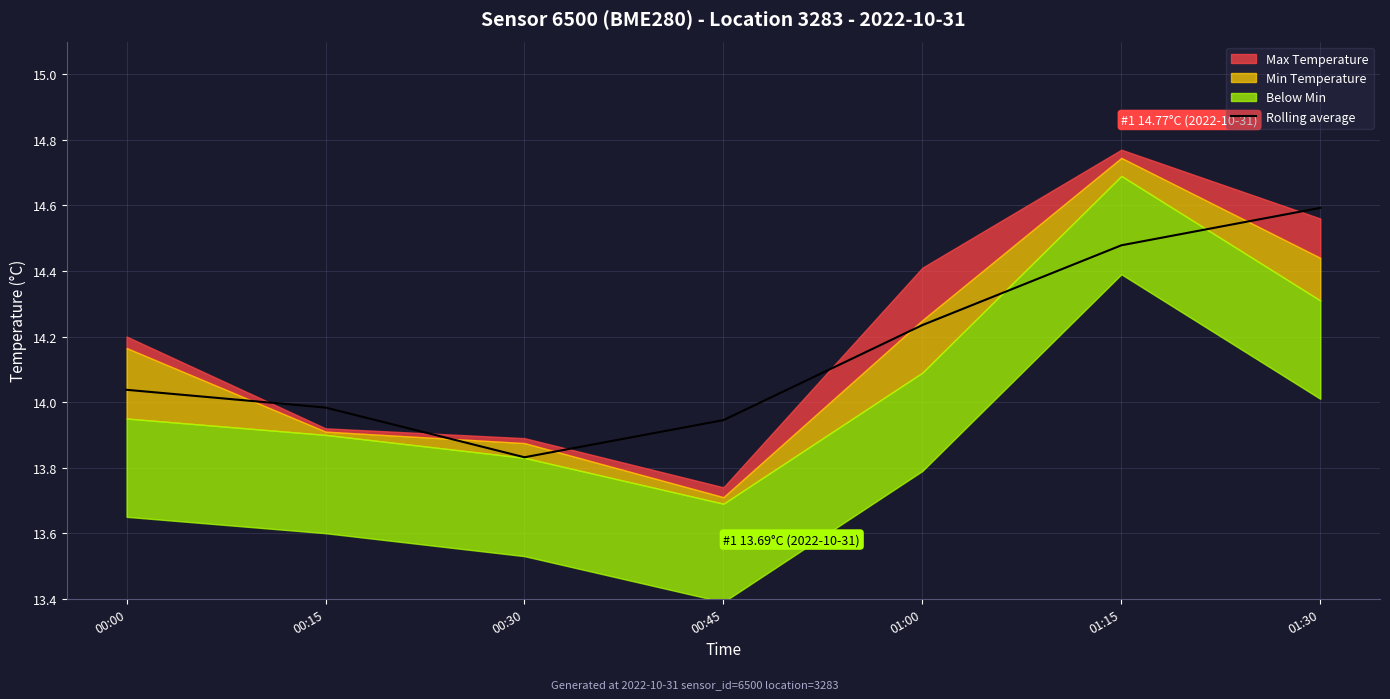

What is the label of the 7th point from the left?

01:30